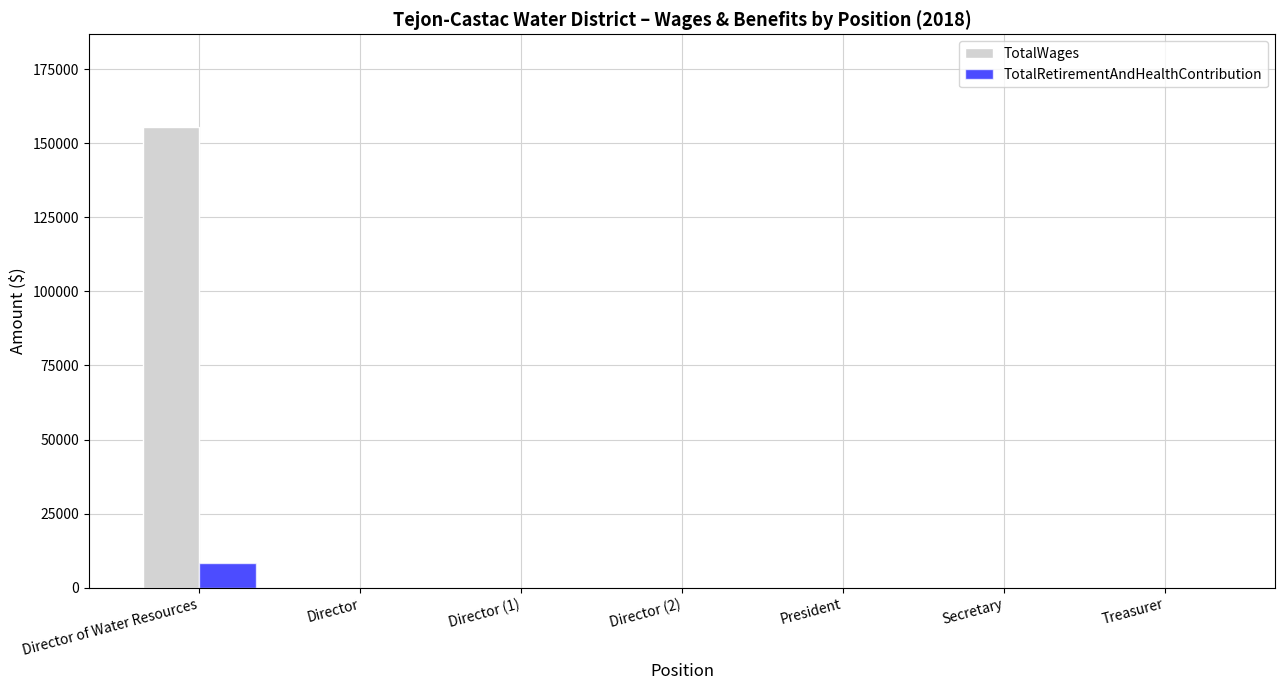

What is the average value of the TotalRetirementAndHealthContribution series?

1186